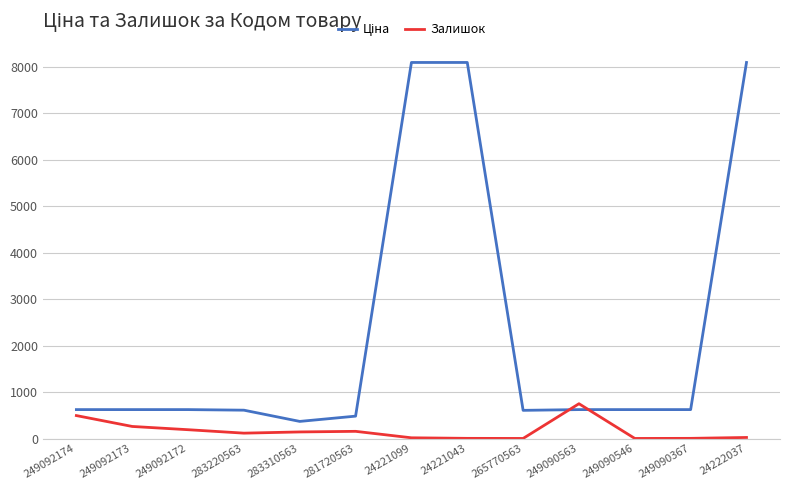

What is the difference between the Залишок values at 249092174 and 249092172?

304.0